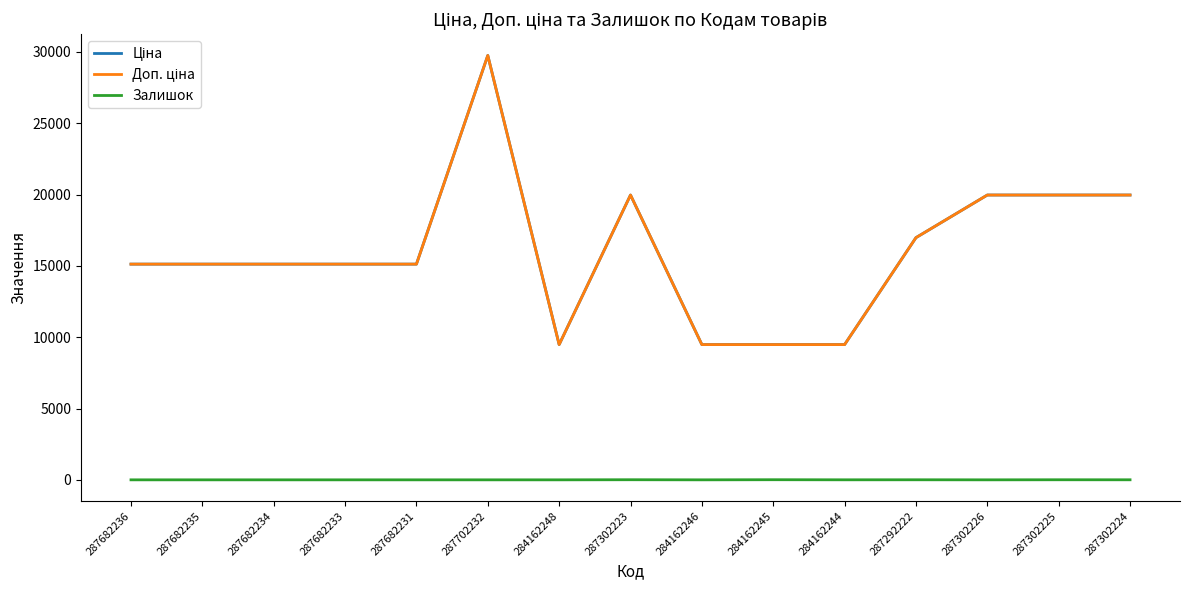

List the series in order of their peak value, lowest first.

Залишок, Ціна, Доп. ціна